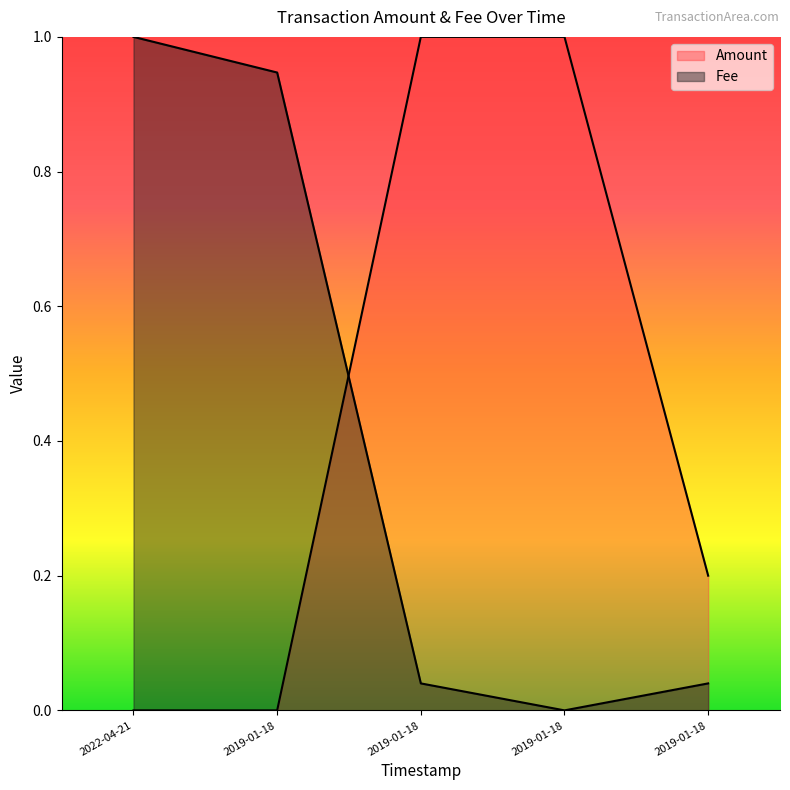

What is the sum of the Amount values at 2019-01-18 15:29:01 and 2019-01-18 15:32:48?

2.0